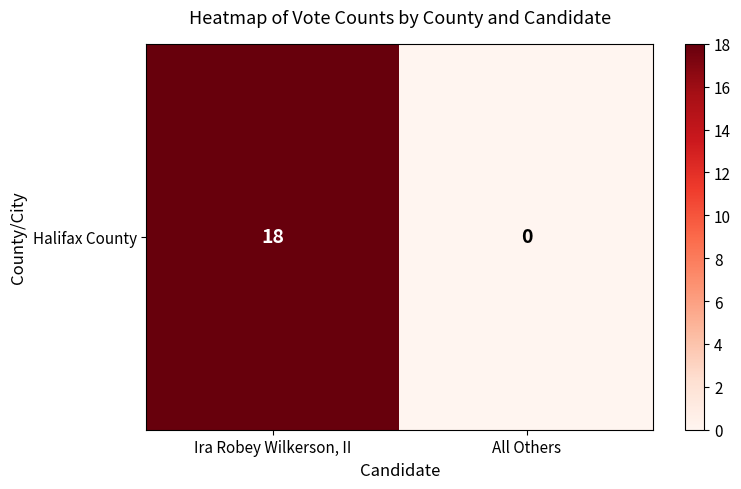

What is the sum of the values at Ira Robey Wilkerson, II and All Others?

18